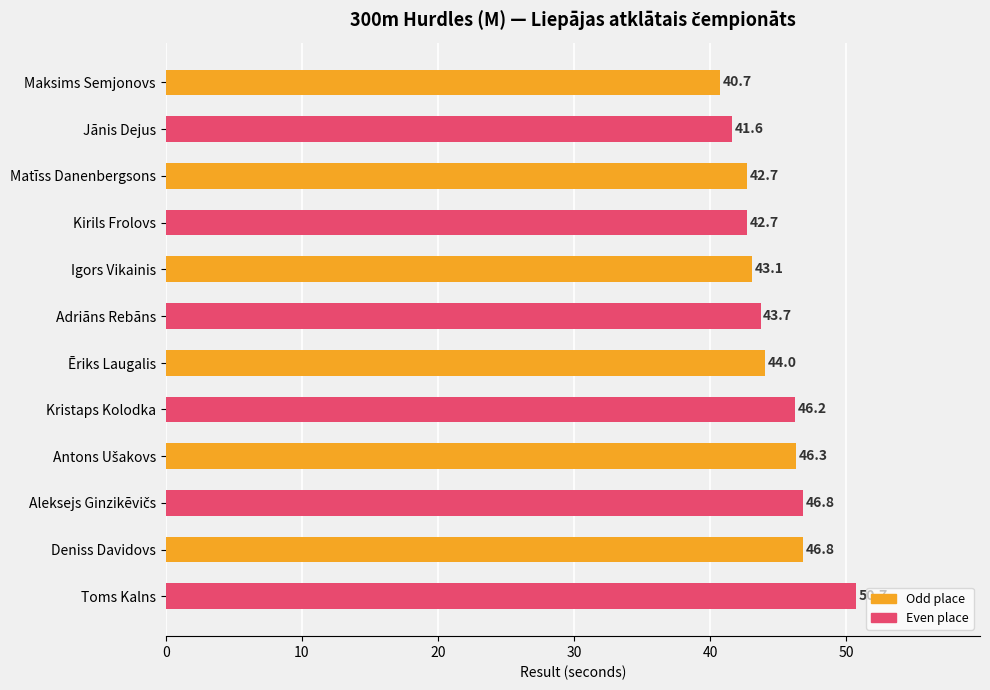

What is the label of the 7th bar from the bottom?

Adriāns Rebāns